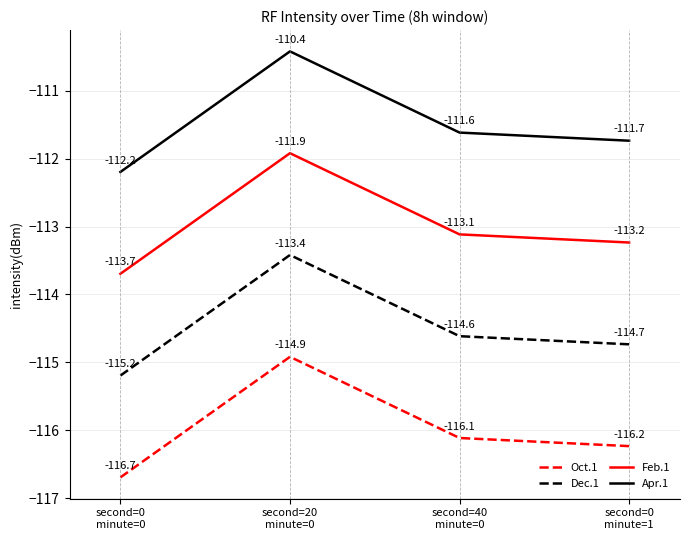

What is the sum of the Dec.1 values at second=0
minute=0 and second=20
minute=0?

-228.6